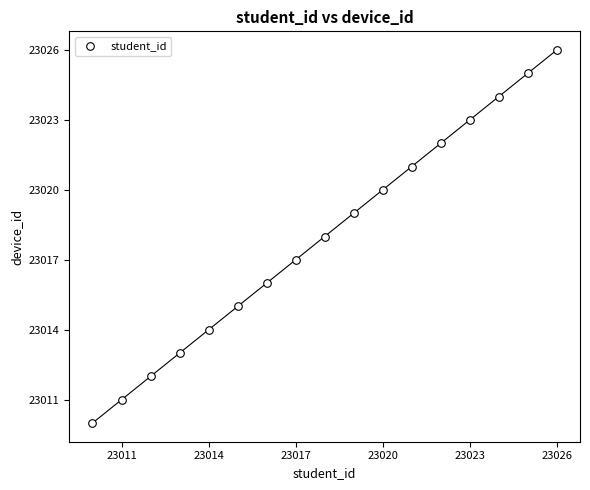

What is the range of X values (max minus min)?

16